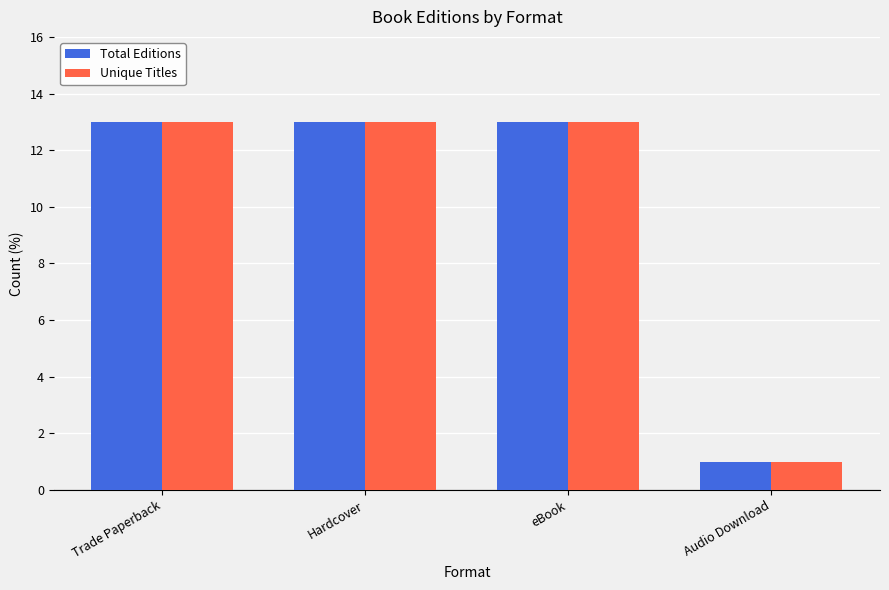

What is the label of the 3rd bar from the left?

eBook